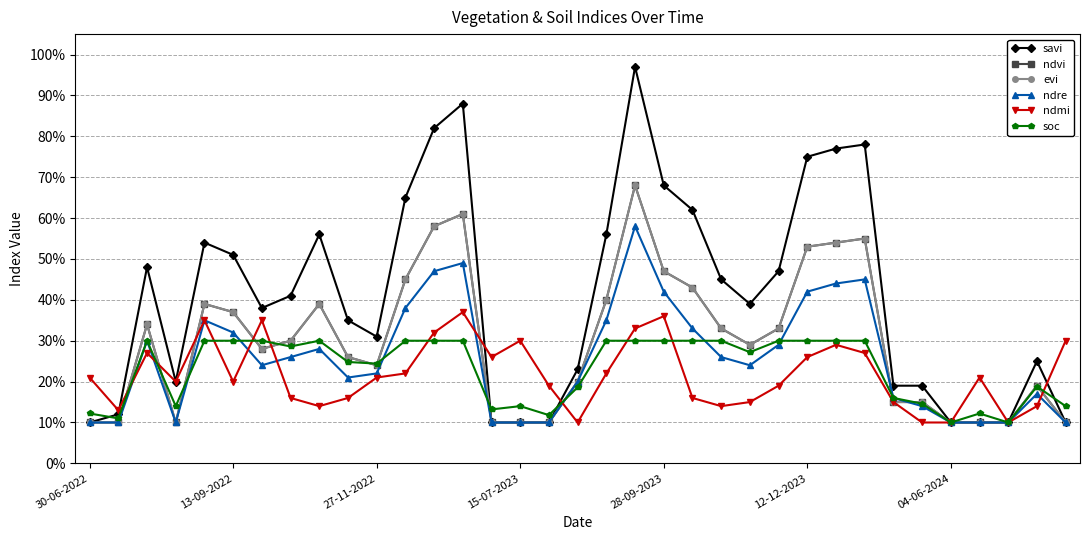

How many interior local valleys does the ndre series have?

4